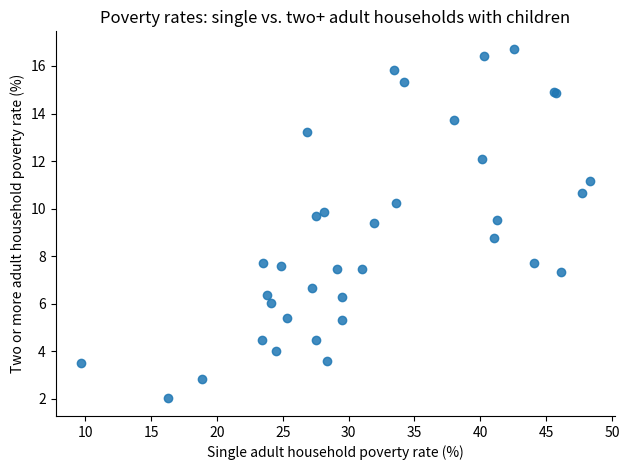

What Y value in the scatter plot is closest to 9?

8.8